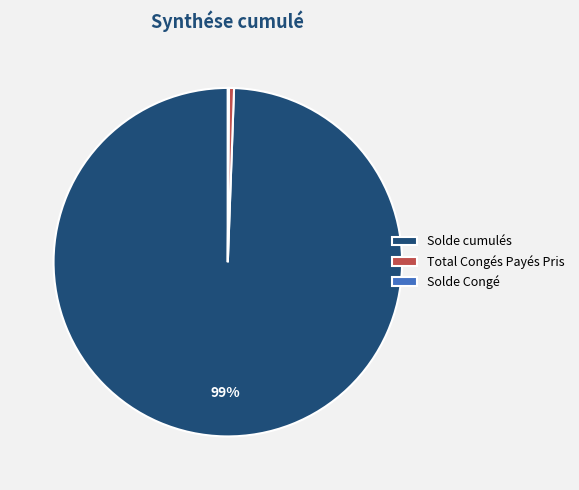

Approximately how many times larger is the value at Solde cumulés compared to Total Congés Payés Pris?

210.7